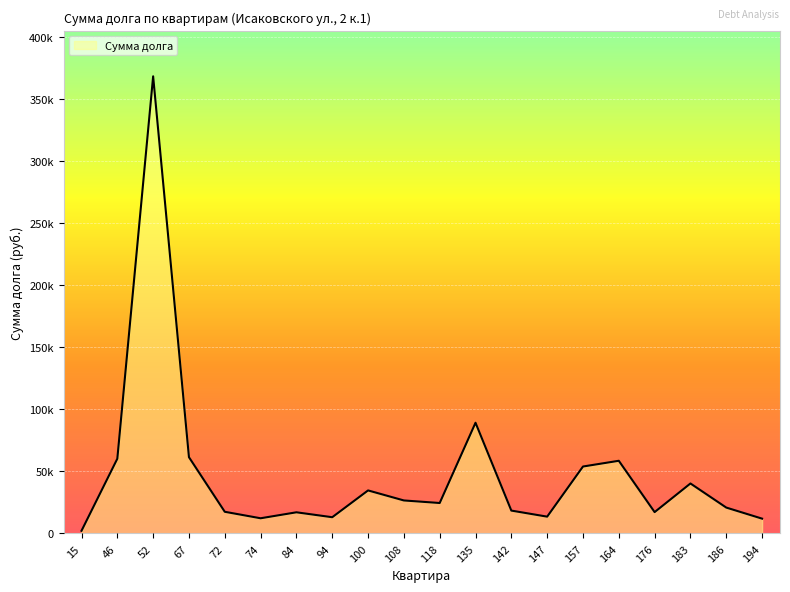

List the labels in order of value, smallest first.

15, 194, 74, 94, 147, 84, 176, 72, 142, 186, 118, 108, 100, 183, 157, 164, 46, 67, 135, 52